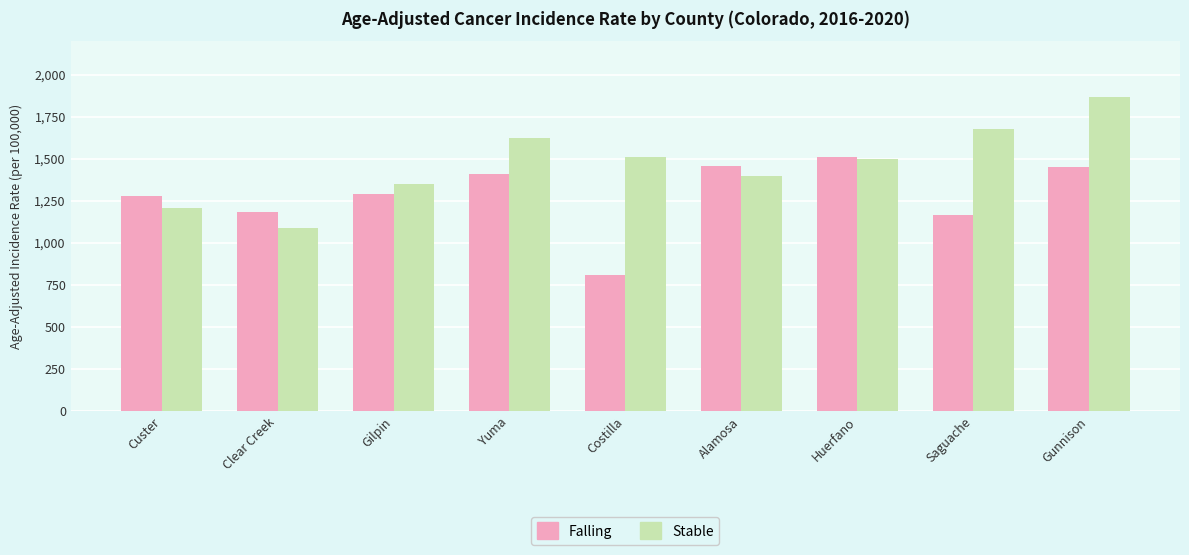

What are all the series names shown in the legend?

Falling, Stable